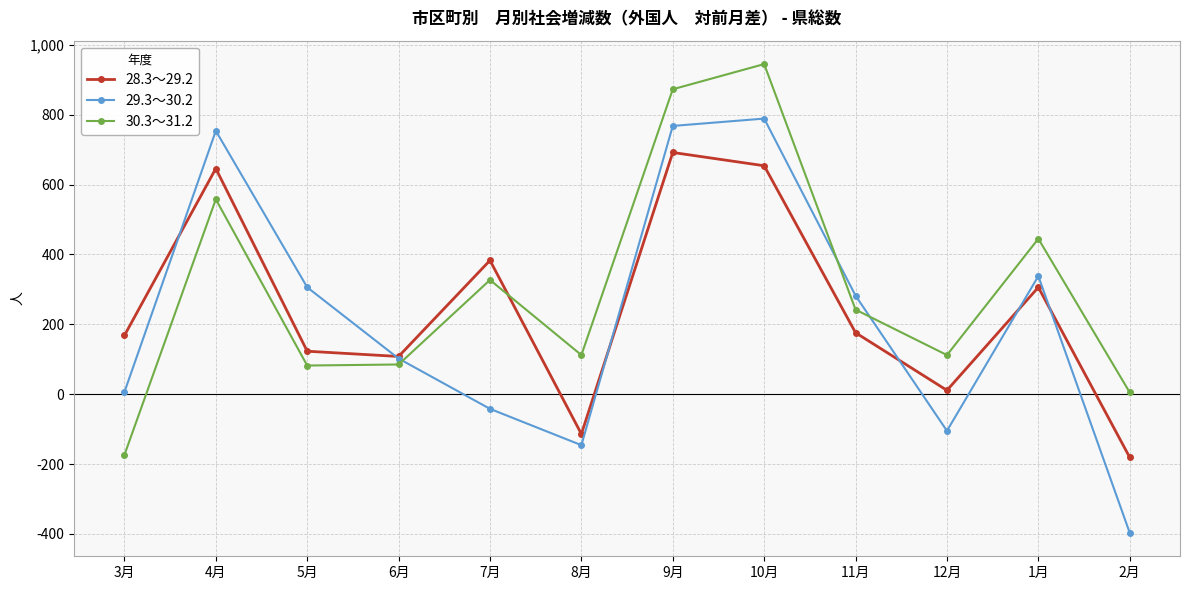

In 30.3～31.2, how many points are higher than both neighbors (excluding endpoints)?

4